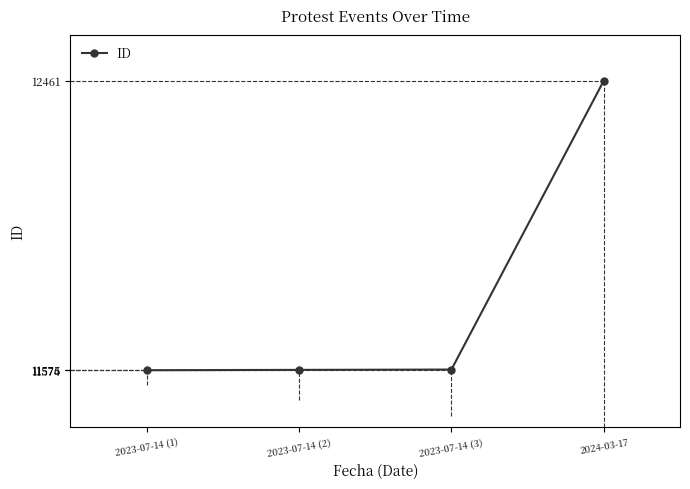

What is the sum of all values?

47186